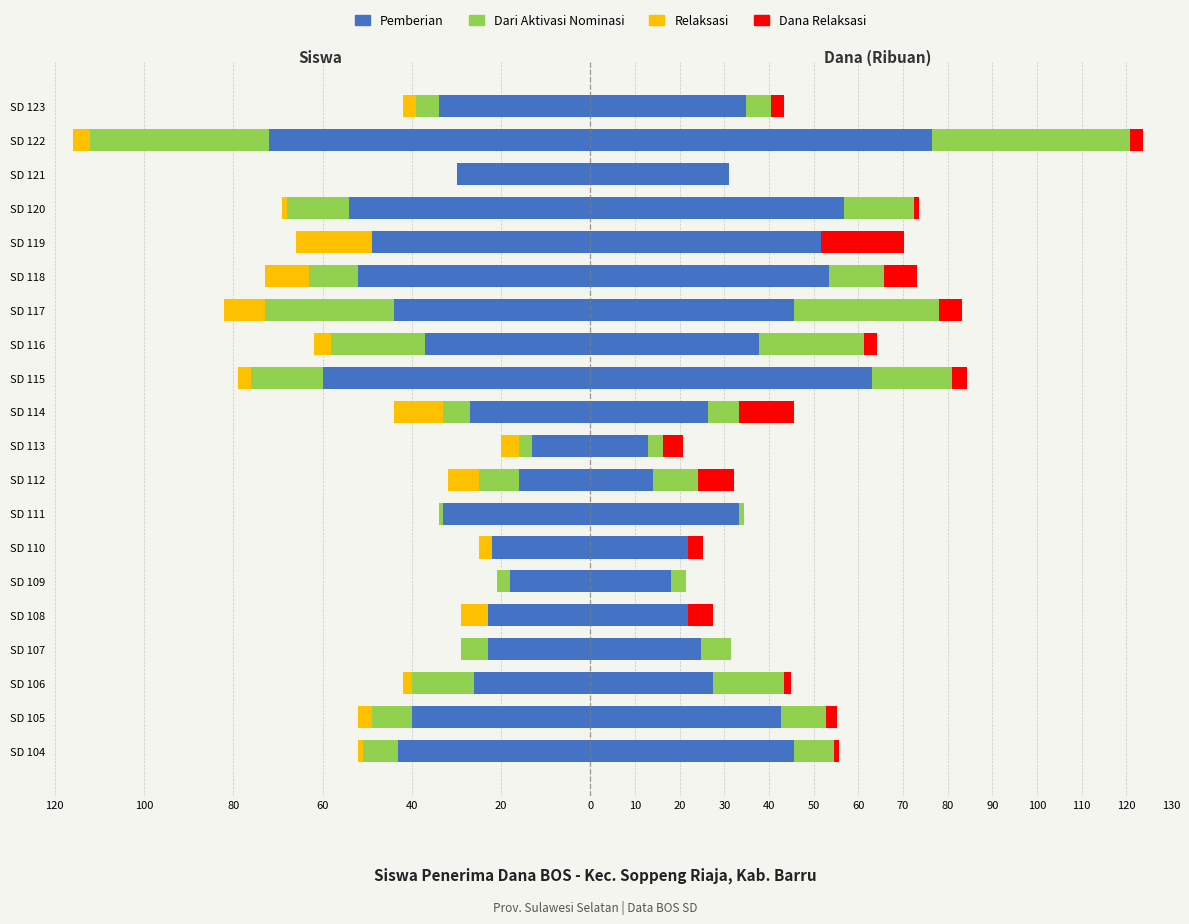

What is the smallest value displayed?

-72.0